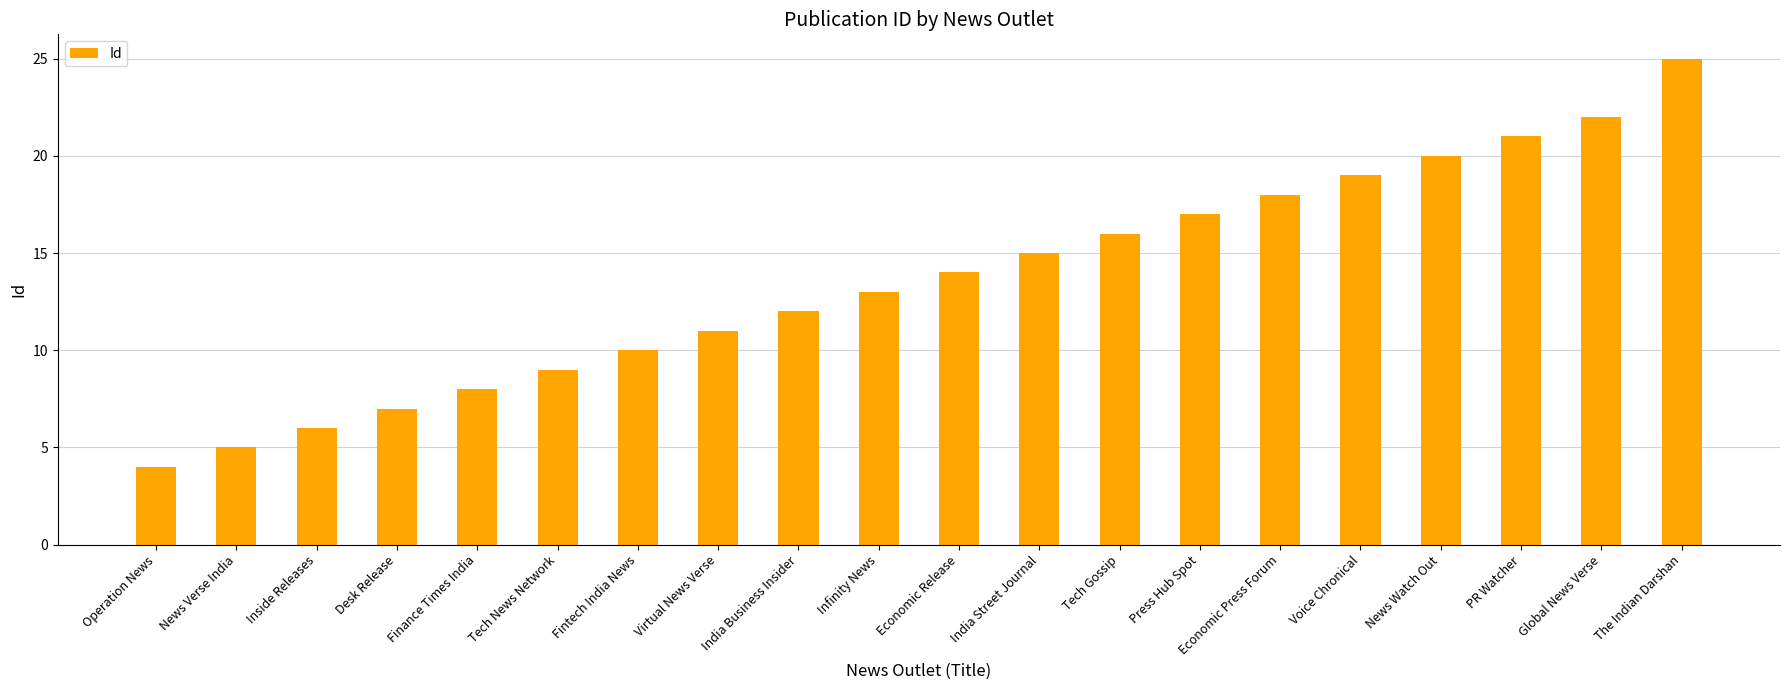

What is the minimum value shown in the chart?

4